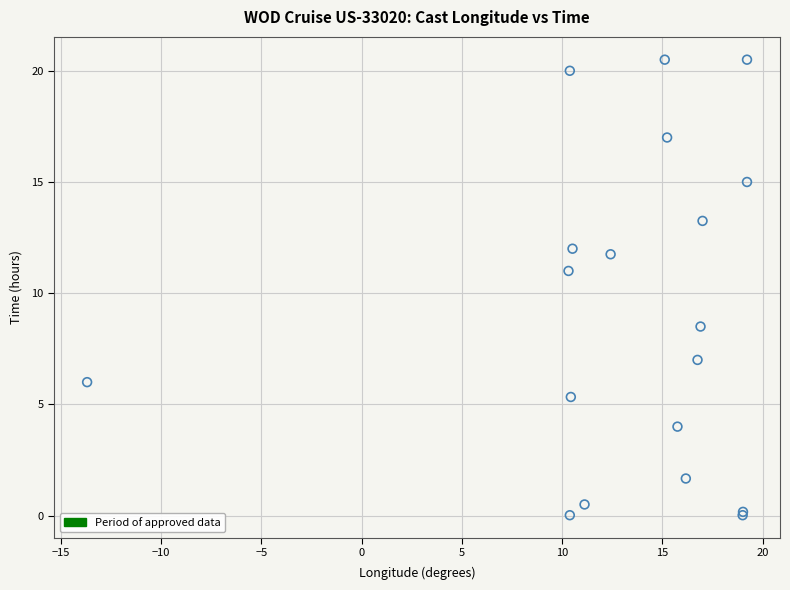

What Y value in the scatter plot is closest to 10?

11.0